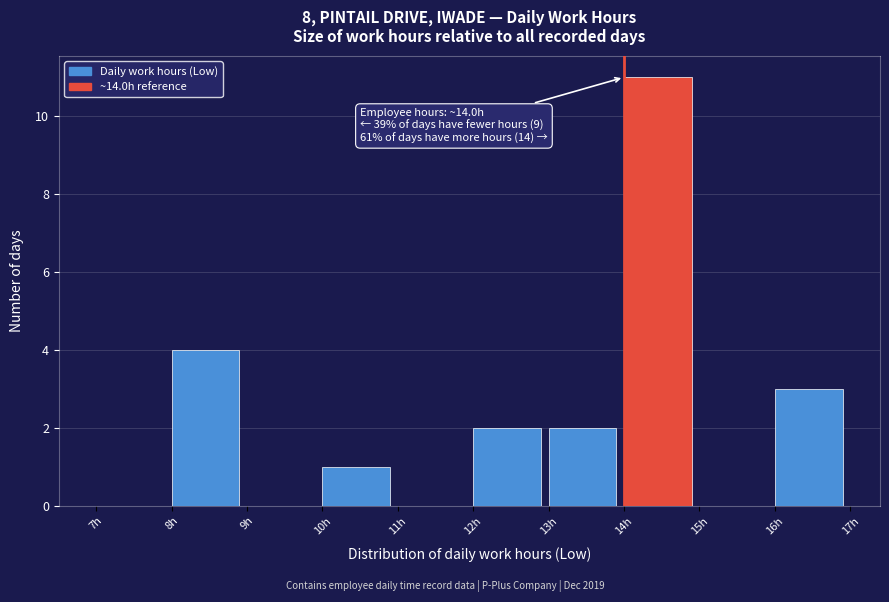

Which range on the x-axis has the tallest bar?

14 to 15